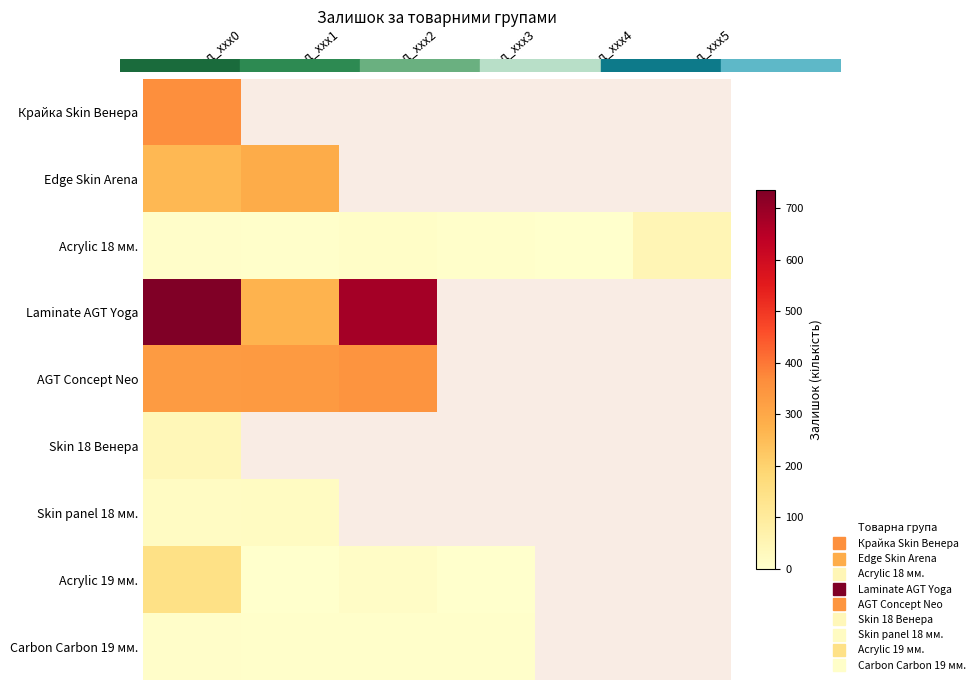

At how many categories does at least one series exceed 601?

2